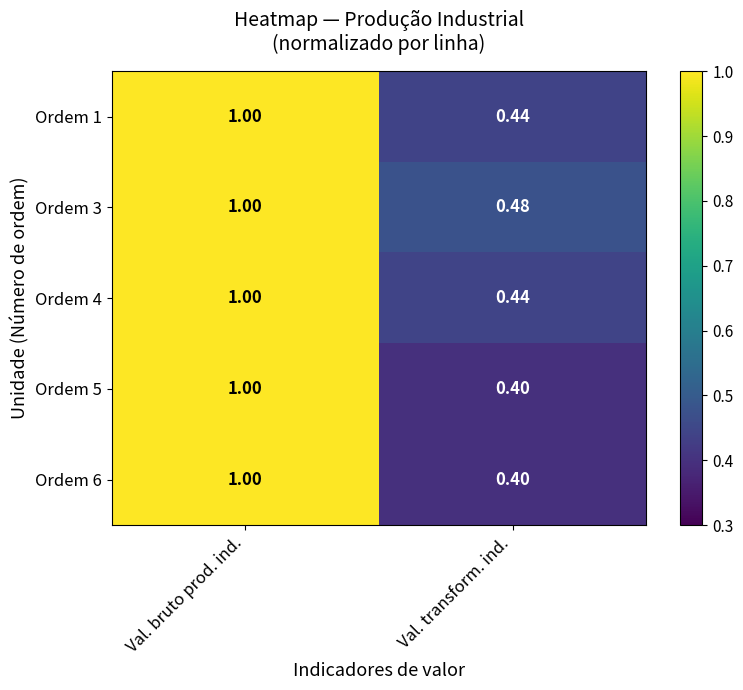

What is the greatest value displayed?

1.0